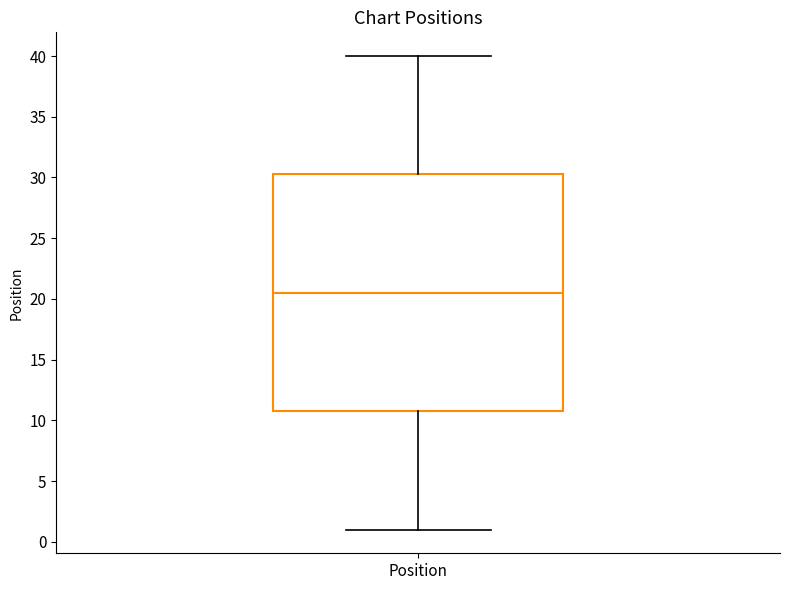

Where does the lower whisker of the box for Position end on the y-axis? The values are not printed on the chart, so give them approximately, as read against the axis.

1.0